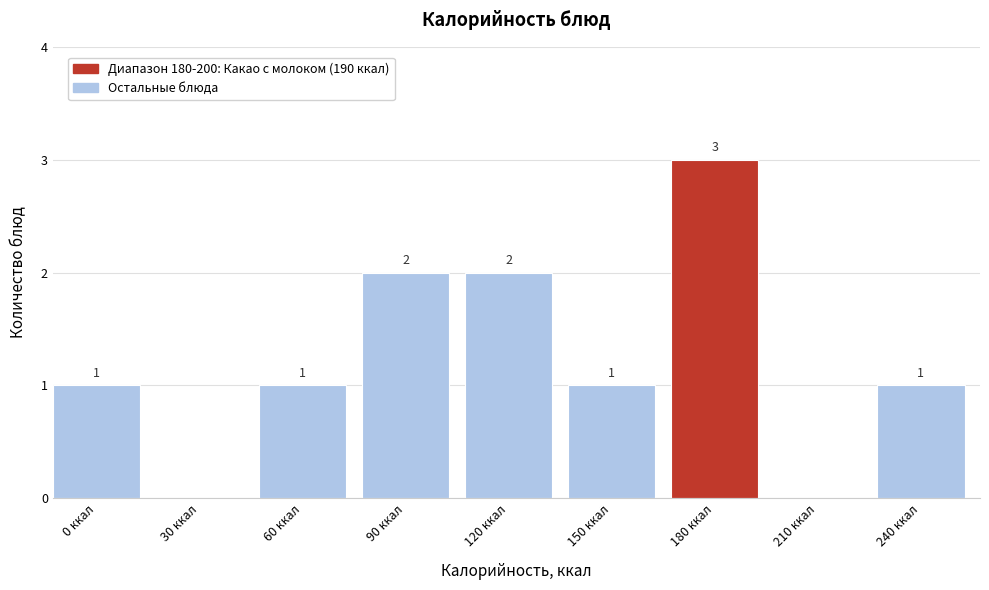

Reading left to right, extract all data points from this chart.

0 ккал=1	30 ккал=0	60 ккал=1	90 ккал=2	120 ккал=2	150 ккал=1	180 ккал=3	210 ккал=0	240 ккал=1